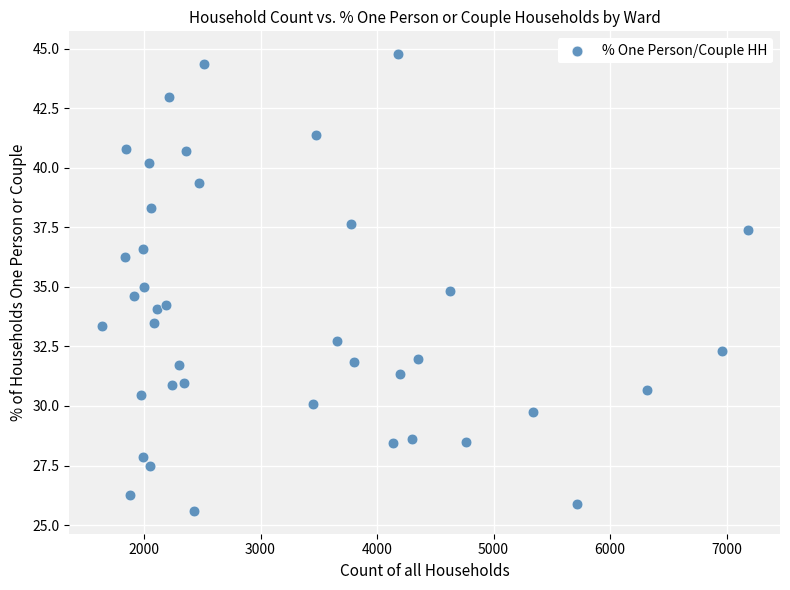

What is the range of X values (max minus min)?

5544.0